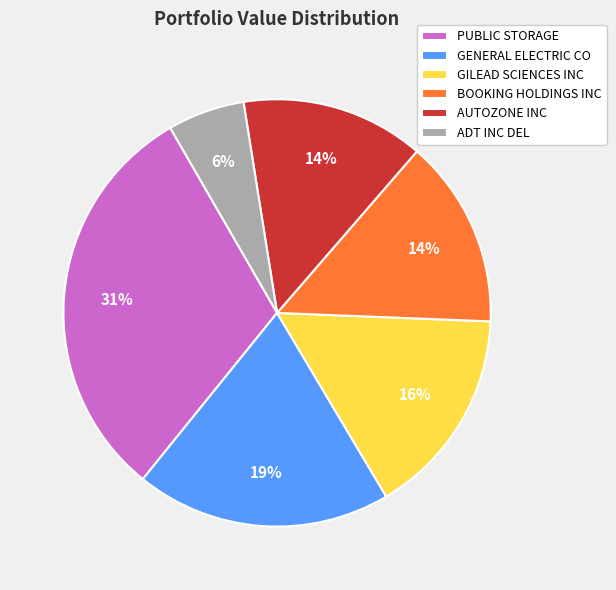

Does GENERAL ELECTRIC CO represent more than half of the total?

No